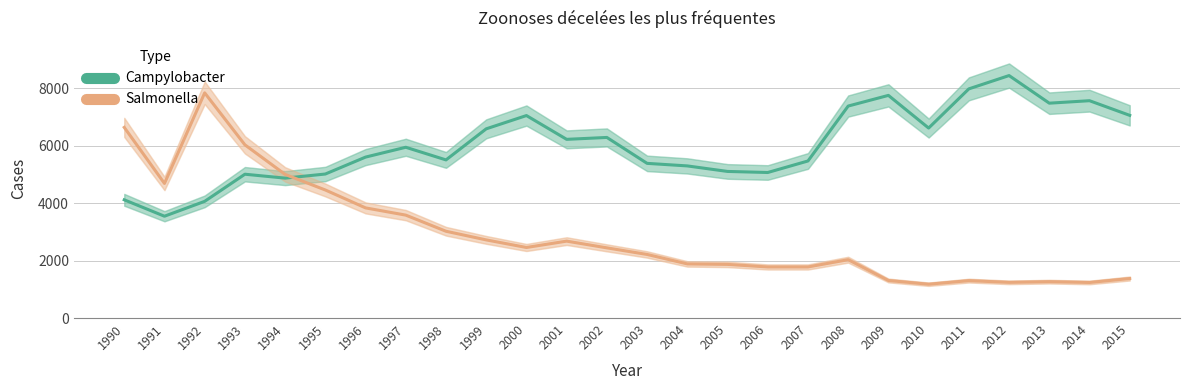

What are all the series names shown in the legend?

Campylobacter, Salmonella